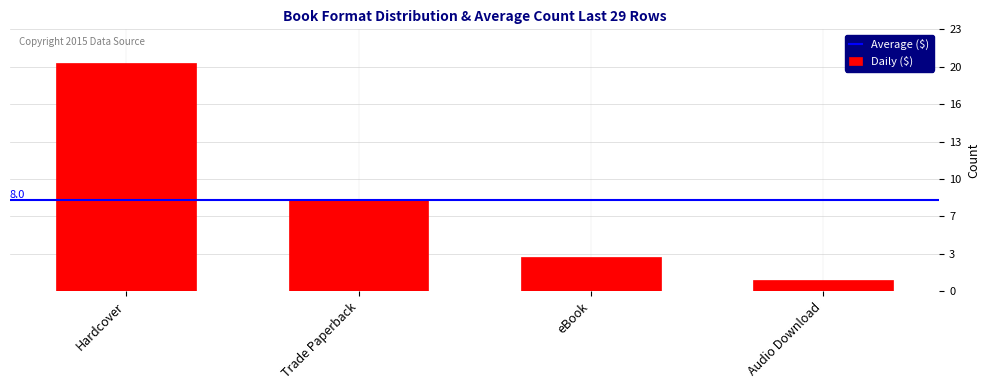

How many categories are shown in the chart?

4